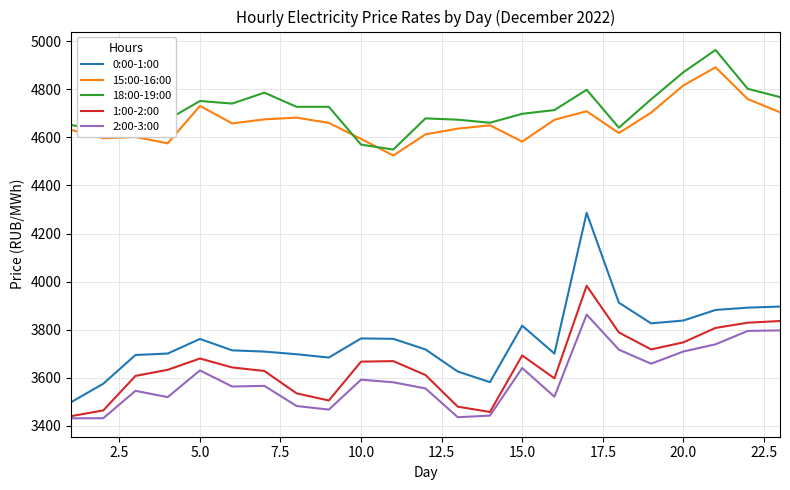

List the series in order of their peak value, highest first.

18:00-19:00, 15:00-16:00, 0:00-1:00, 1:00-2:00, 2:00-3:00